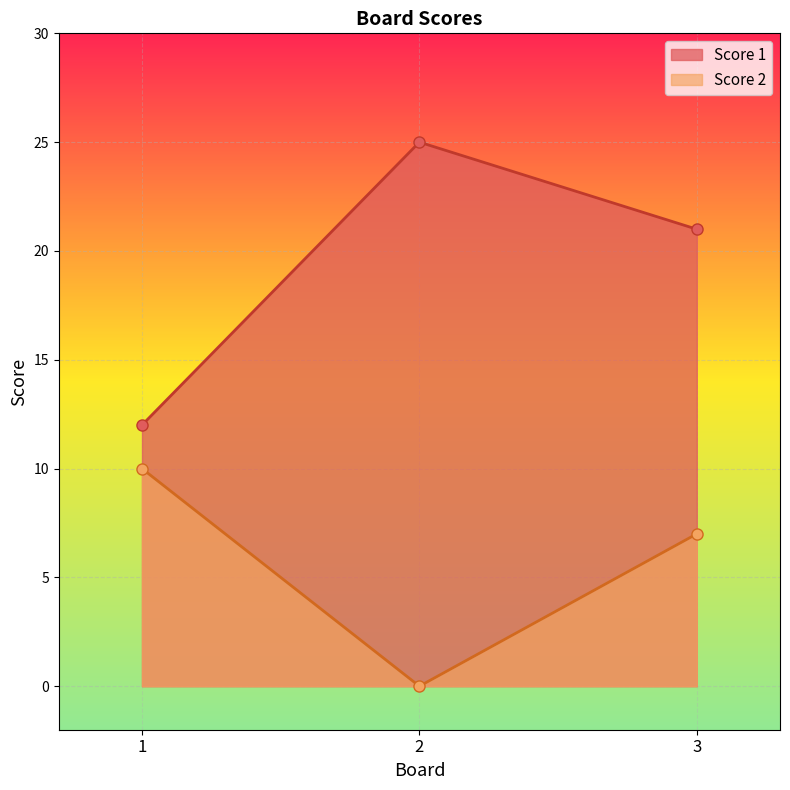

What is the difference between the maximum and minimum values in the Score 1 series?

13